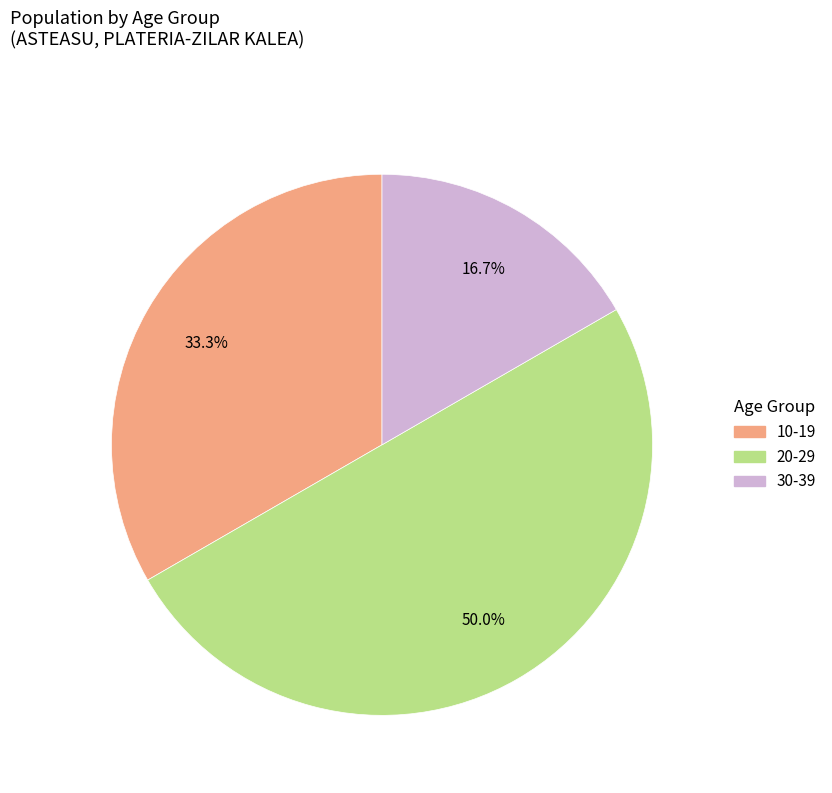

Does any single category account for the majority?

No